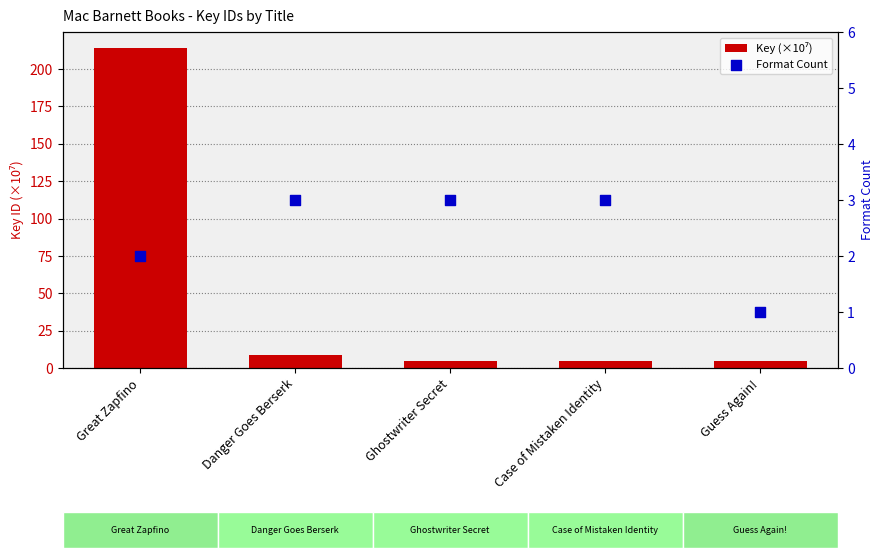

Which series has the largest total across all categories?

Key (×10⁷)